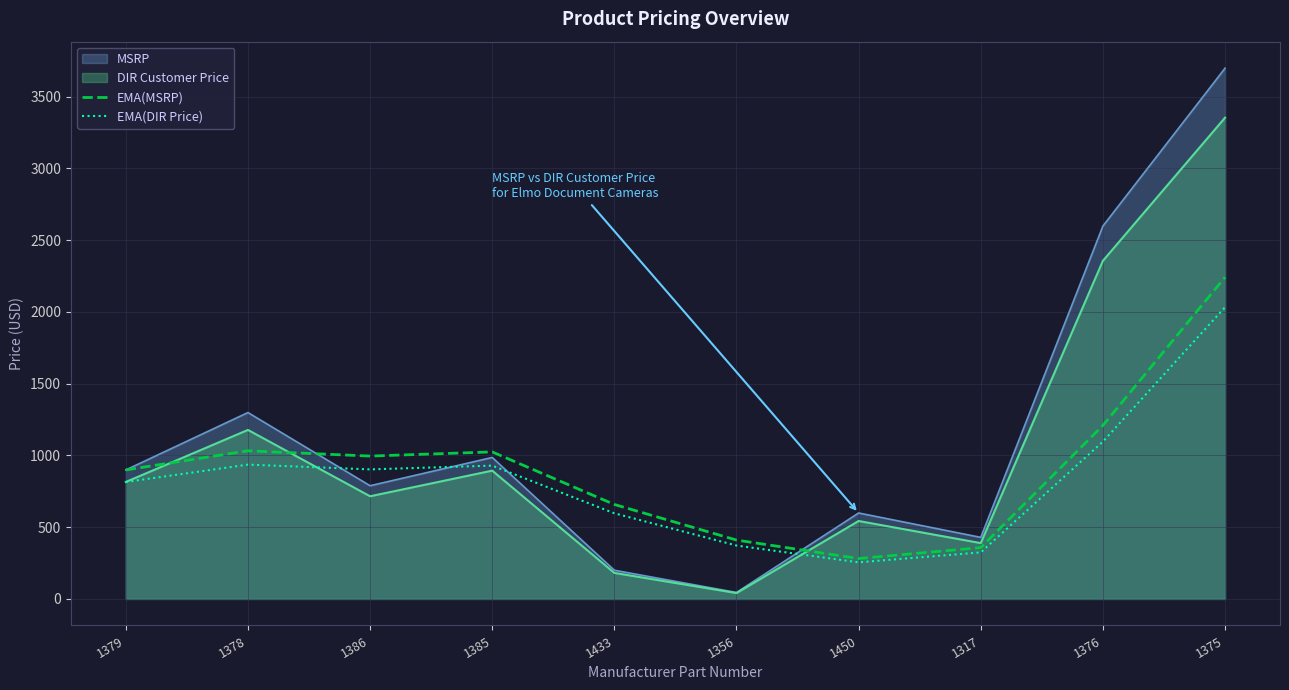

At which label is EMA(DIR Price) closest to 1144?

1376